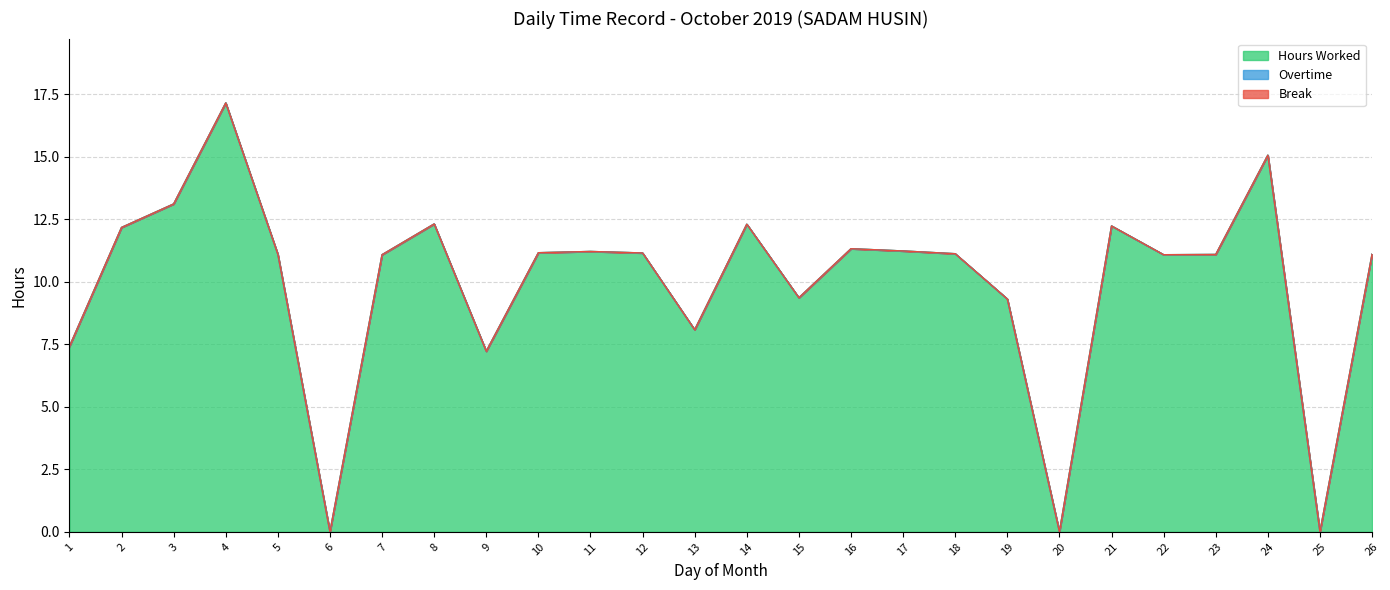

Which series has the largest range (max minus min)?

Hours Worked